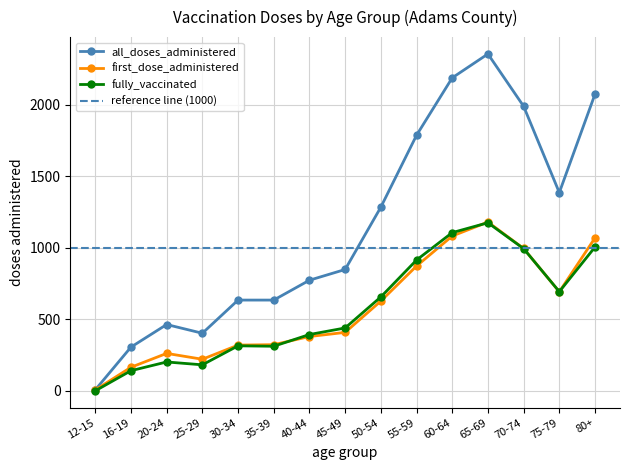

True or false: all_doses_administered and first_dose_administered cross at least once.

False